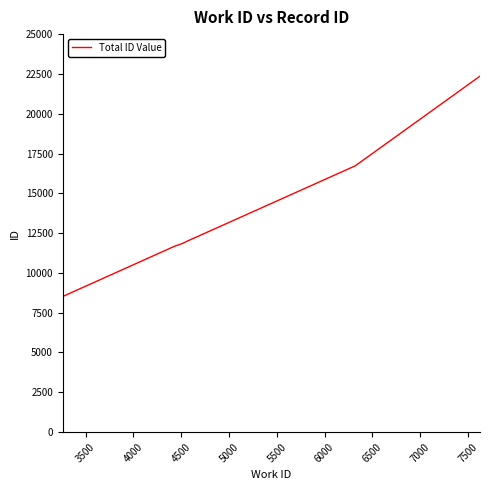

What is the difference between the maximum and minimum values?

13824